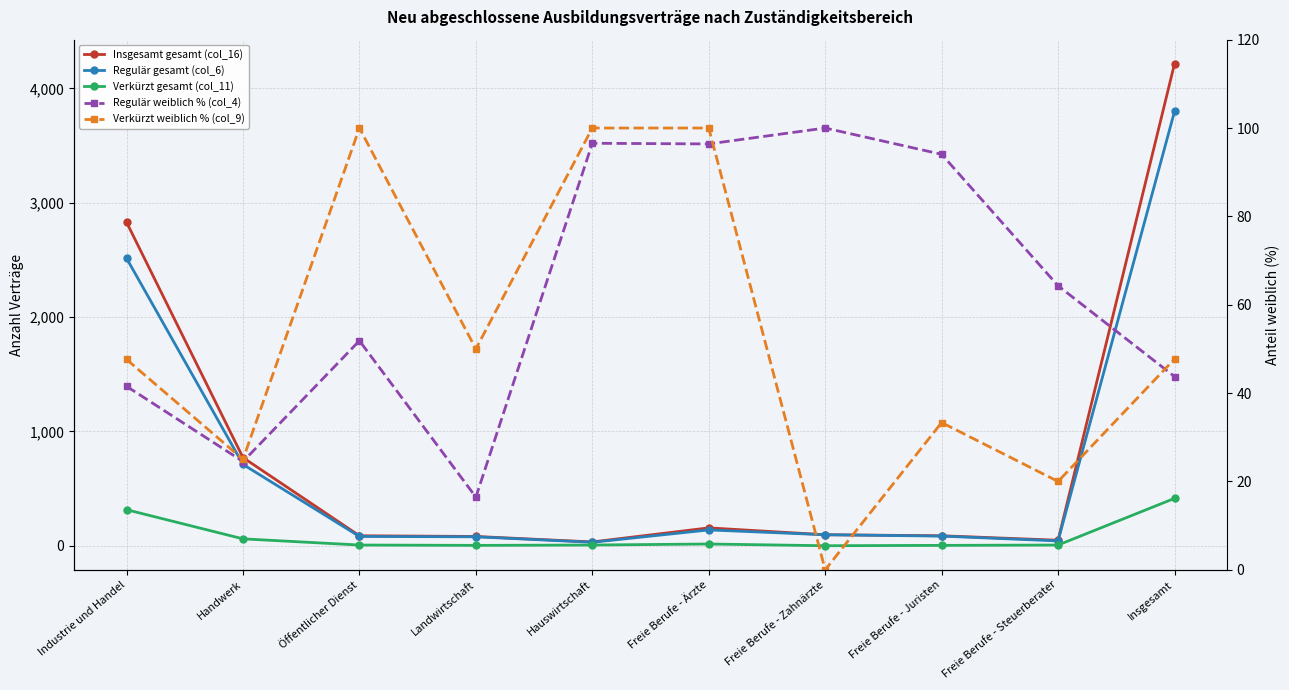

Which series has the largest total across all categories?

Insgesamt gesamt (col_16)